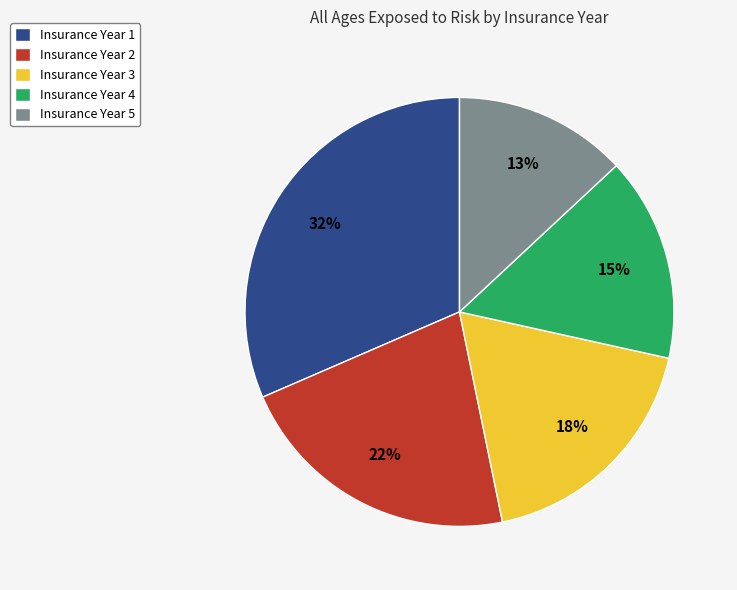

What is the ratio of the value at Insurance Year 3 to the value at Insurance Year 1?

0.6